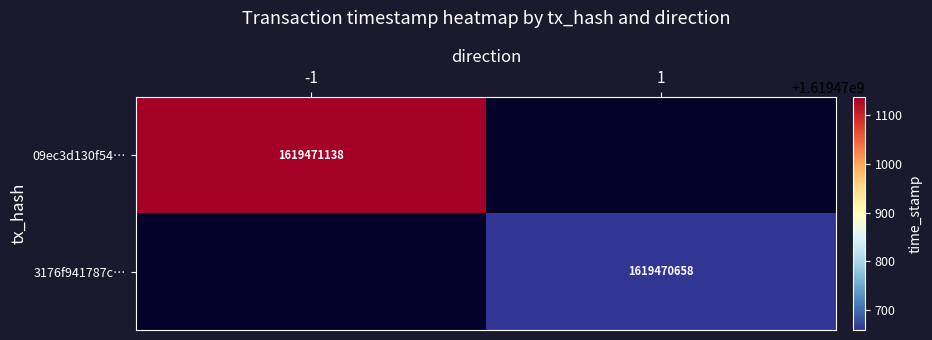

How many categories are shown in the chart?

2